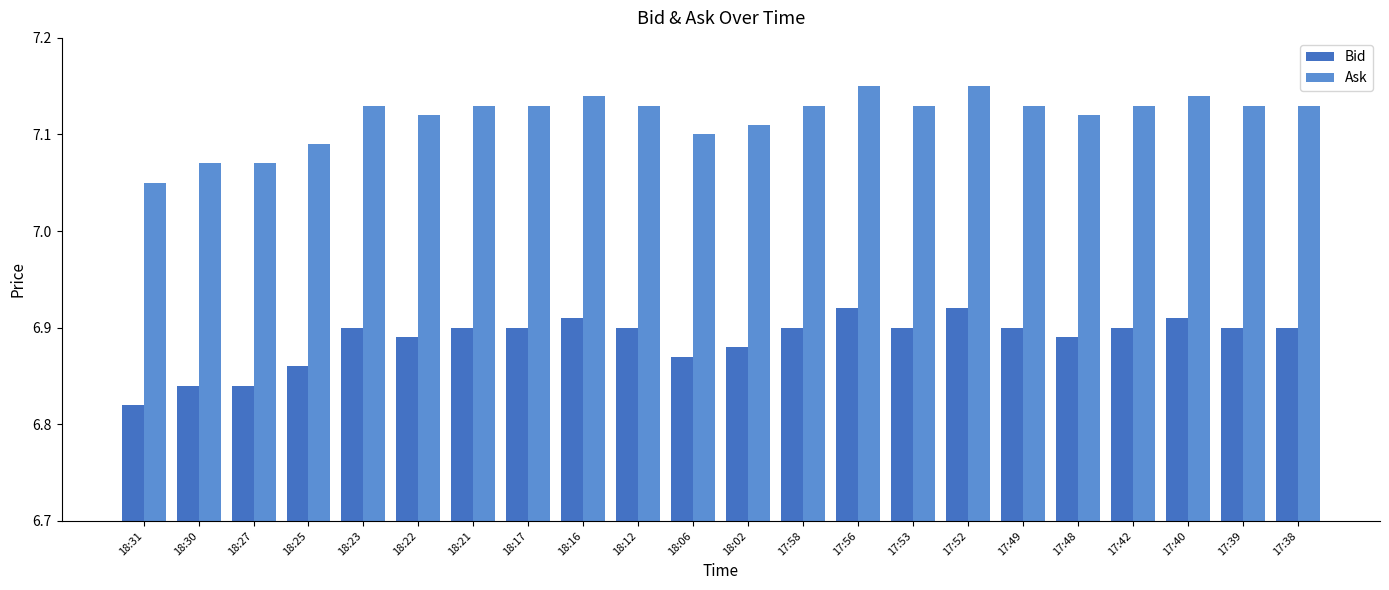

What is the sum of the Bid values at 17:56 and 18:17?

13.8